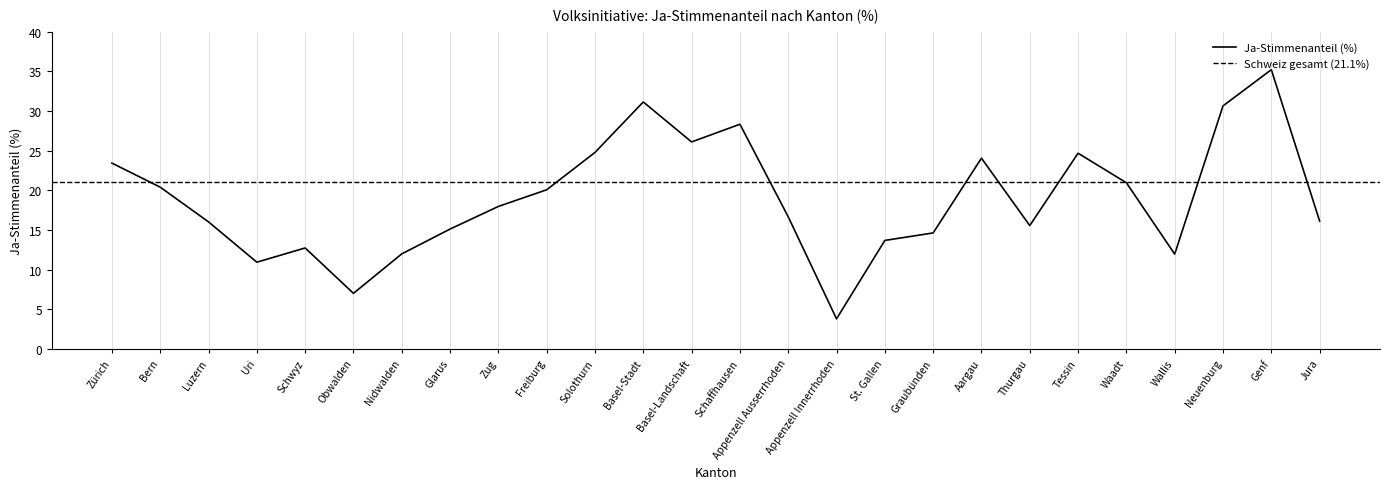

How many points are higher than both their immediate neighbors (excluding endpoints)?

6